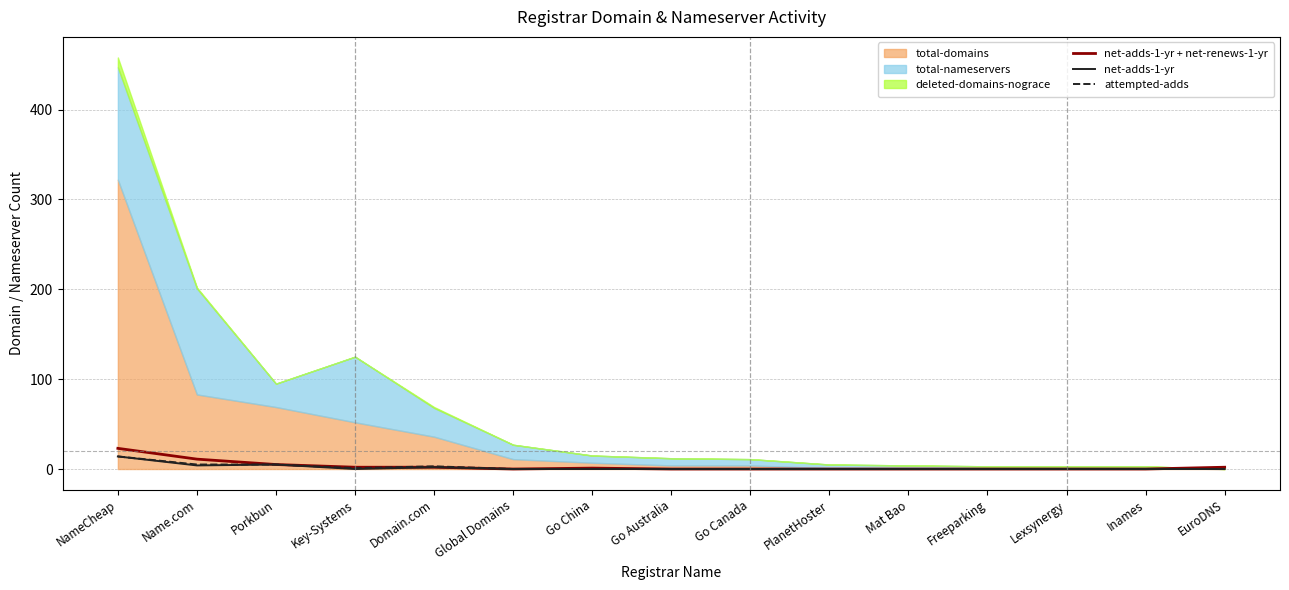

Does the chart display data point markers on the line(s)?

No